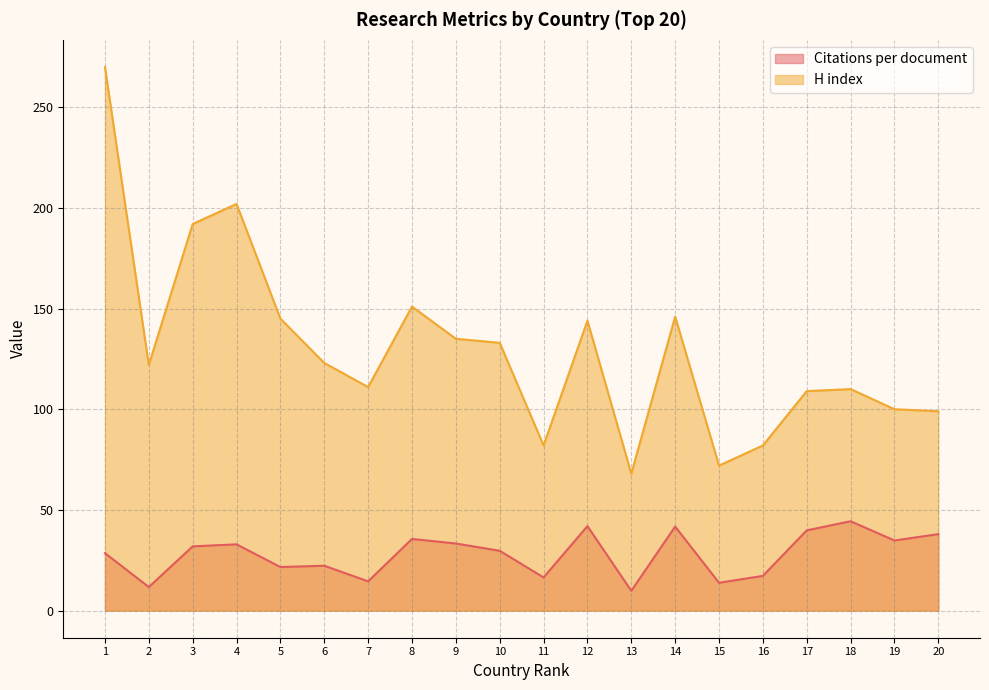

What is the difference between the highest and lowest values at 11?

65.6